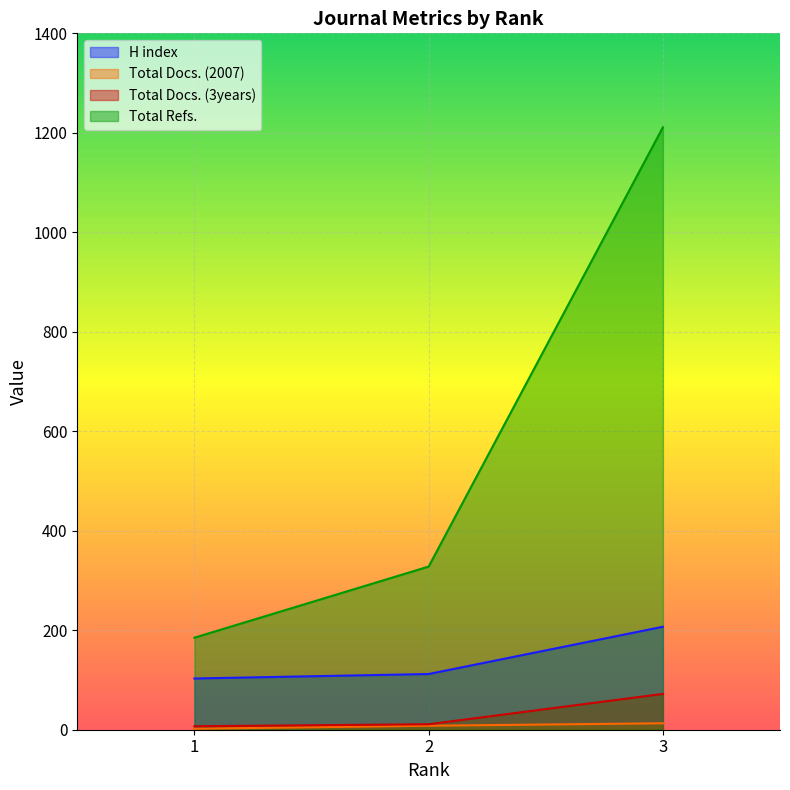

What is the difference between the maximum and minimum values in the Total Docs. (2007) series?

11